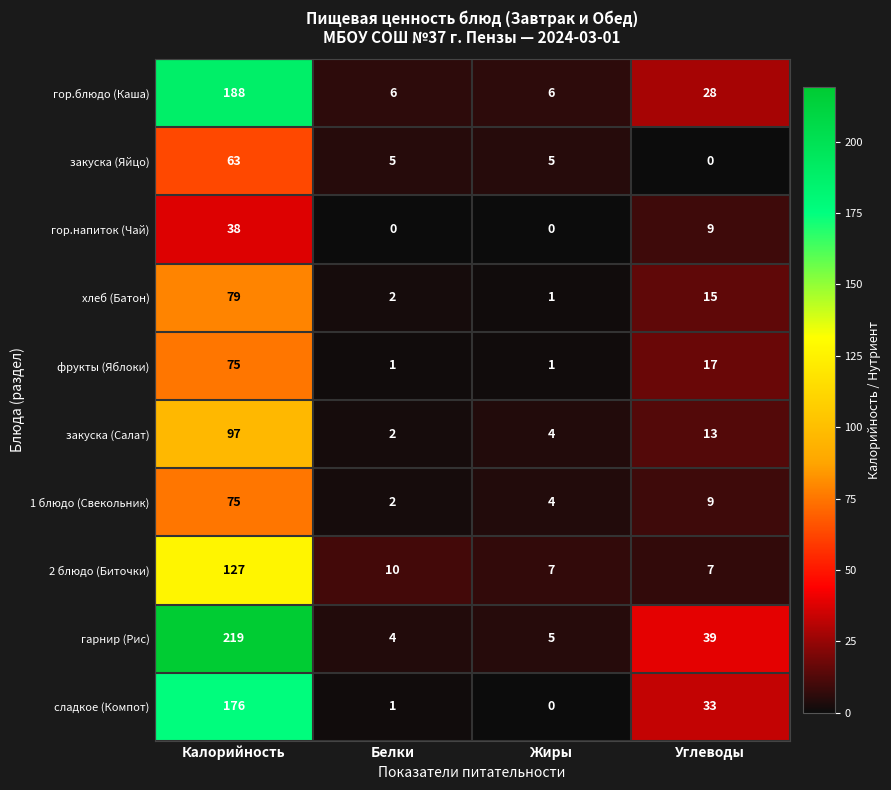

The сладкое (Компот) series shows -102 at Жиры. True or false?

False